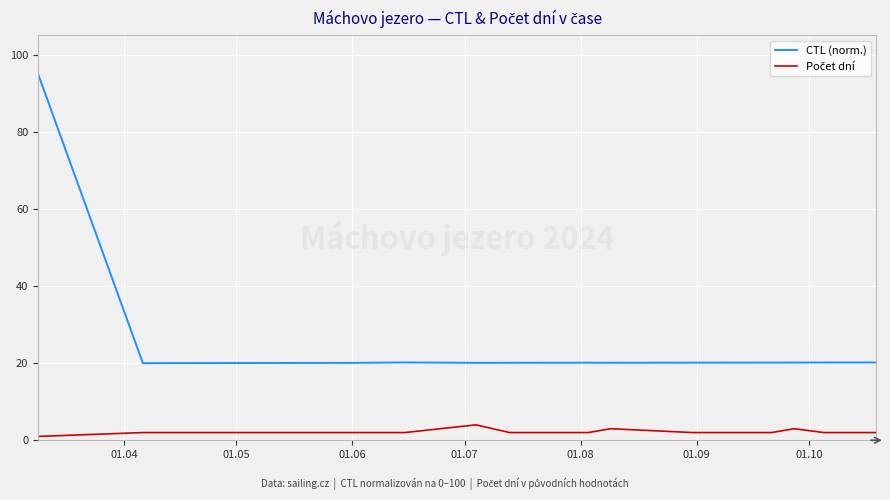

What is the sum of all CTL (norm.) values?

476.9